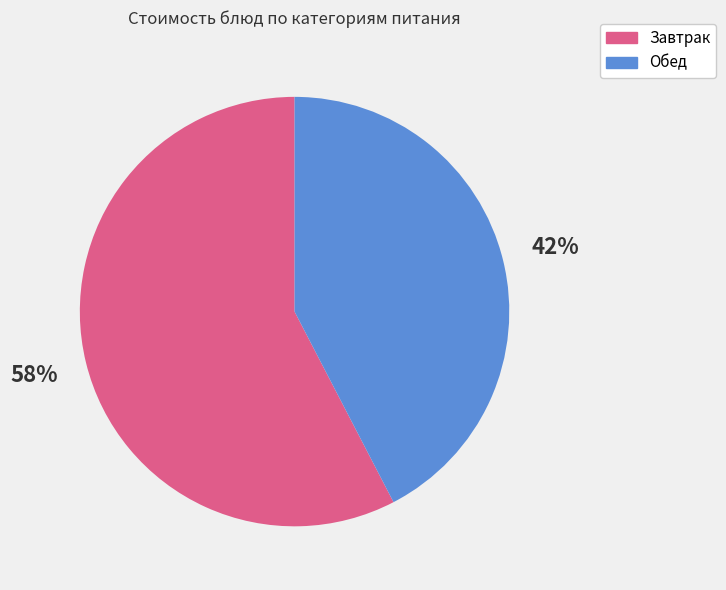

Is there a majority slice in this chart?

Yes